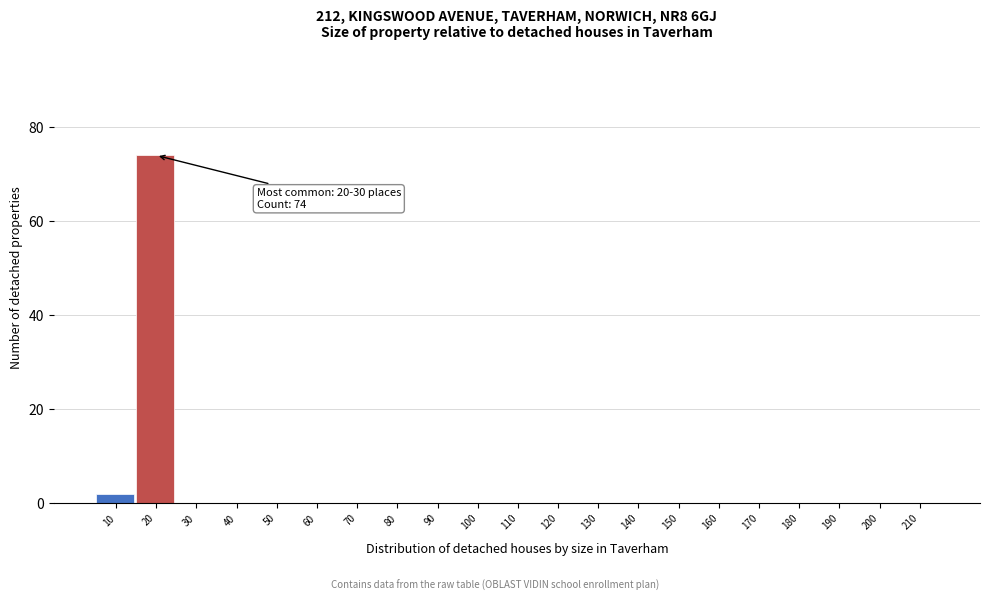

Reading right to left, transcribe all the data shown in this chart.

210=0	200=0	190=0	180=0	170=0	160=0	150=0	140=0	130=0	120=0	110=0	100=0	90=0	80=0	70=0	60=0	50=0	40=0	30=0	20=74	10=2